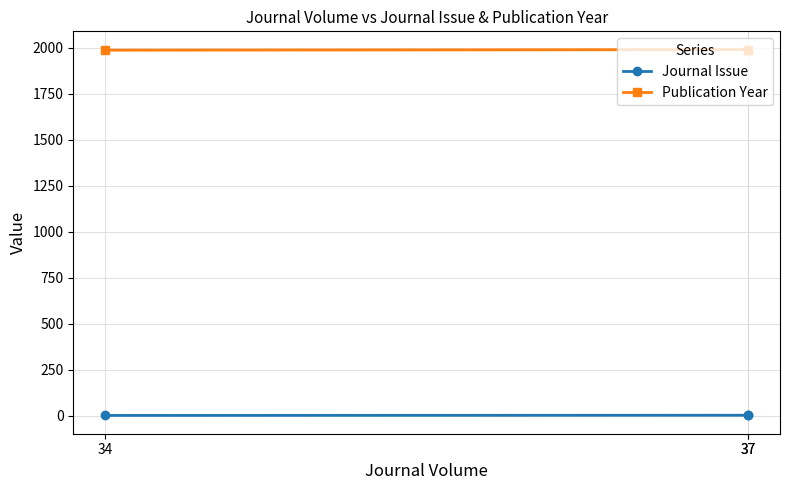

Between 37 and 34, which is larger?

37